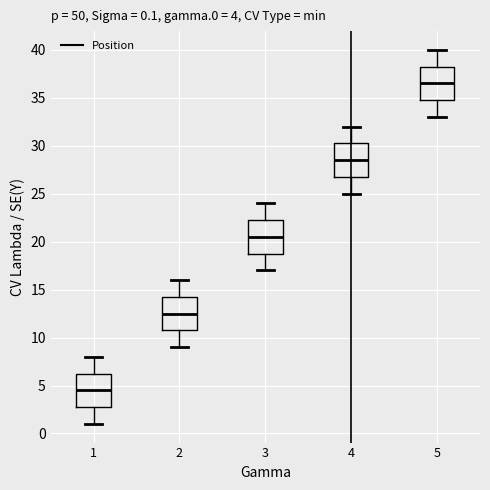

Which box's median line is the lowest?

1